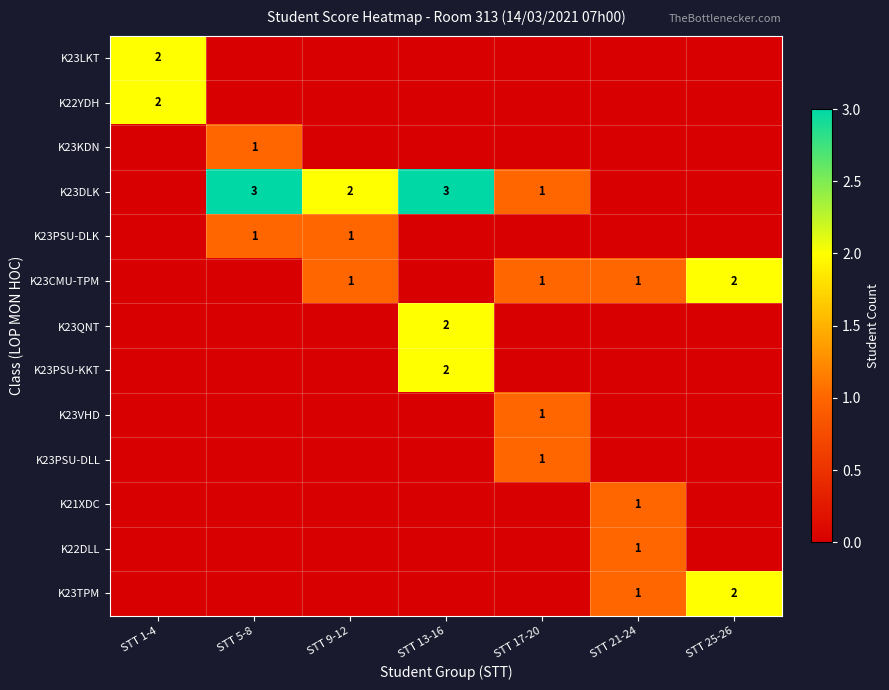

True or false: K23PSU-DLK has a value of 0 at STT 5-8.

False